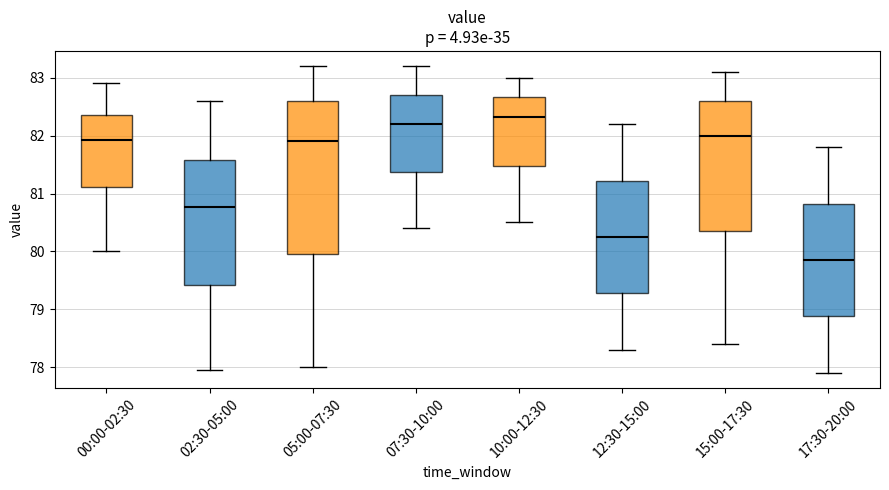

Which box has the highest median line?

10:00-12:30